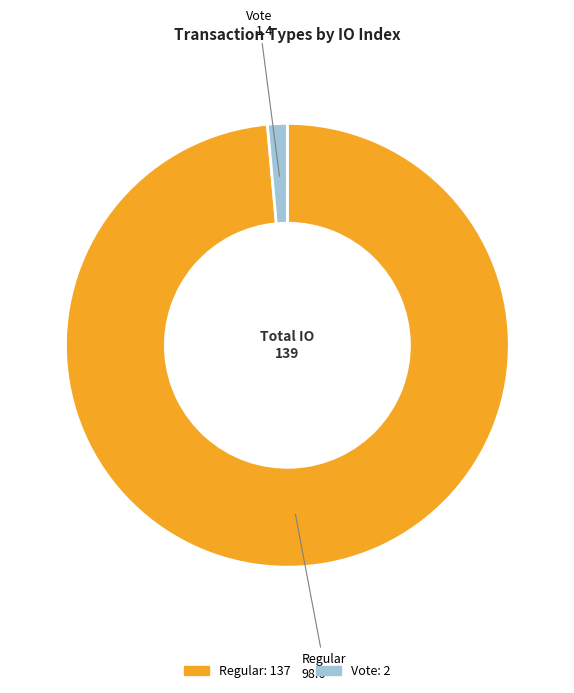

Which has a higher value, Vote or Regular?

Regular